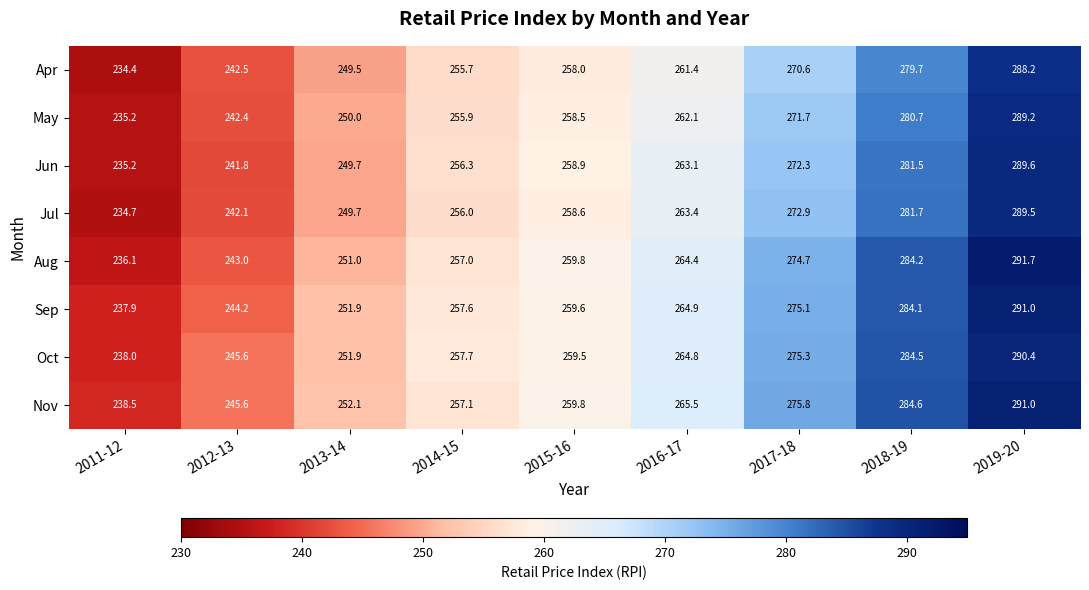

What is the maximum value shown in the chart?

291.7